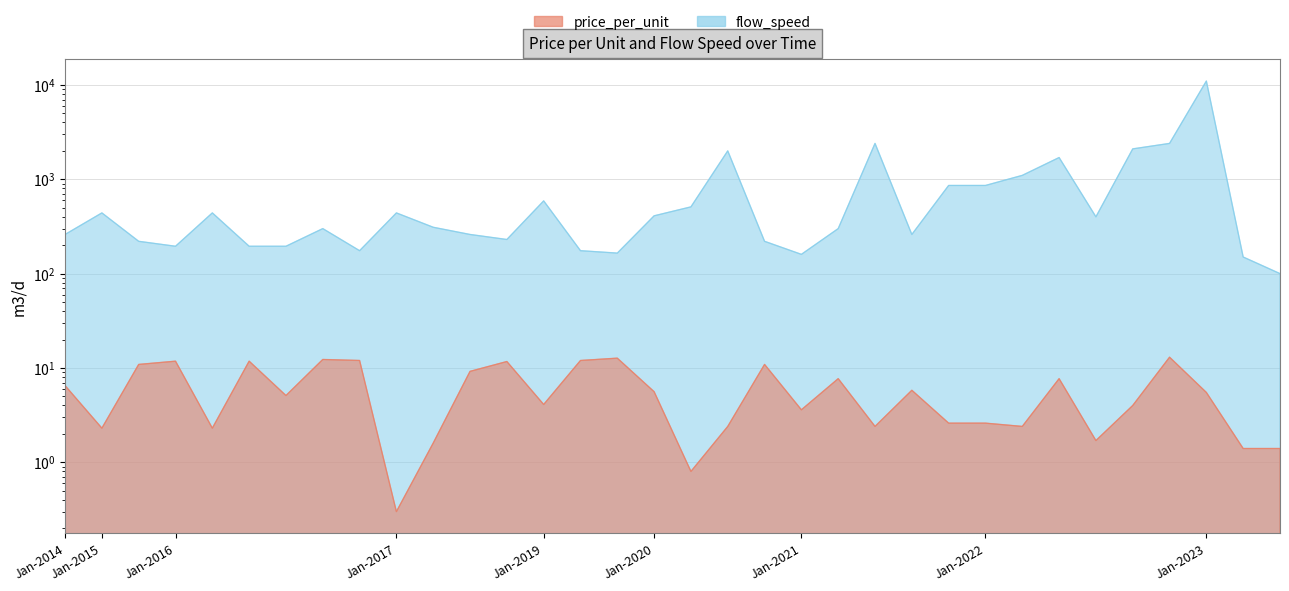

Which category has the lowest value in the flow_speed series?

2023